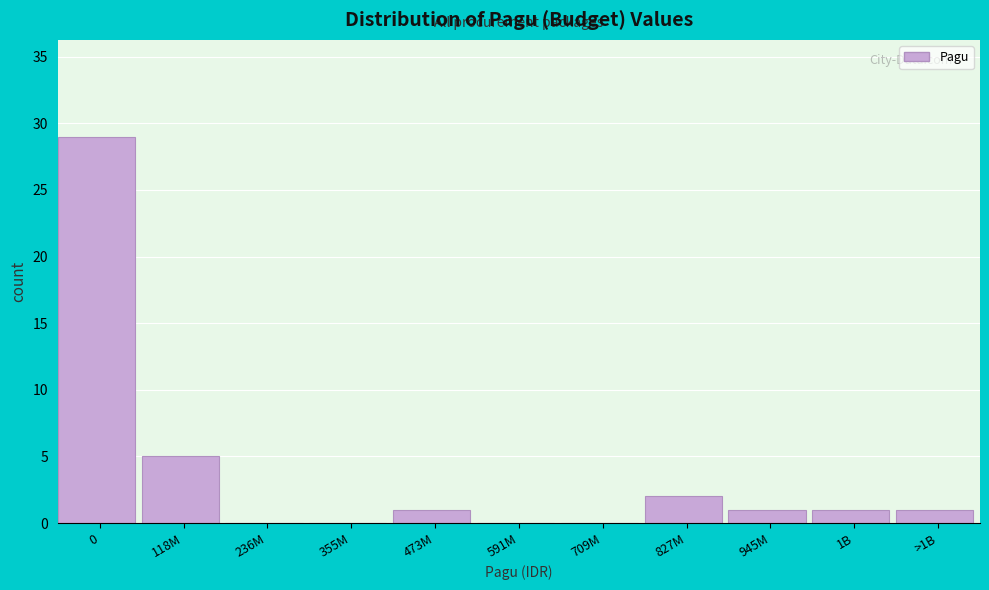

Reading right to left, what are all the values shown in this chart?

>1B=1	1B=1	945M=1	827M=2	709M=0	591M=0	473M=1	355M=0	236M=0	118M=5	0=29